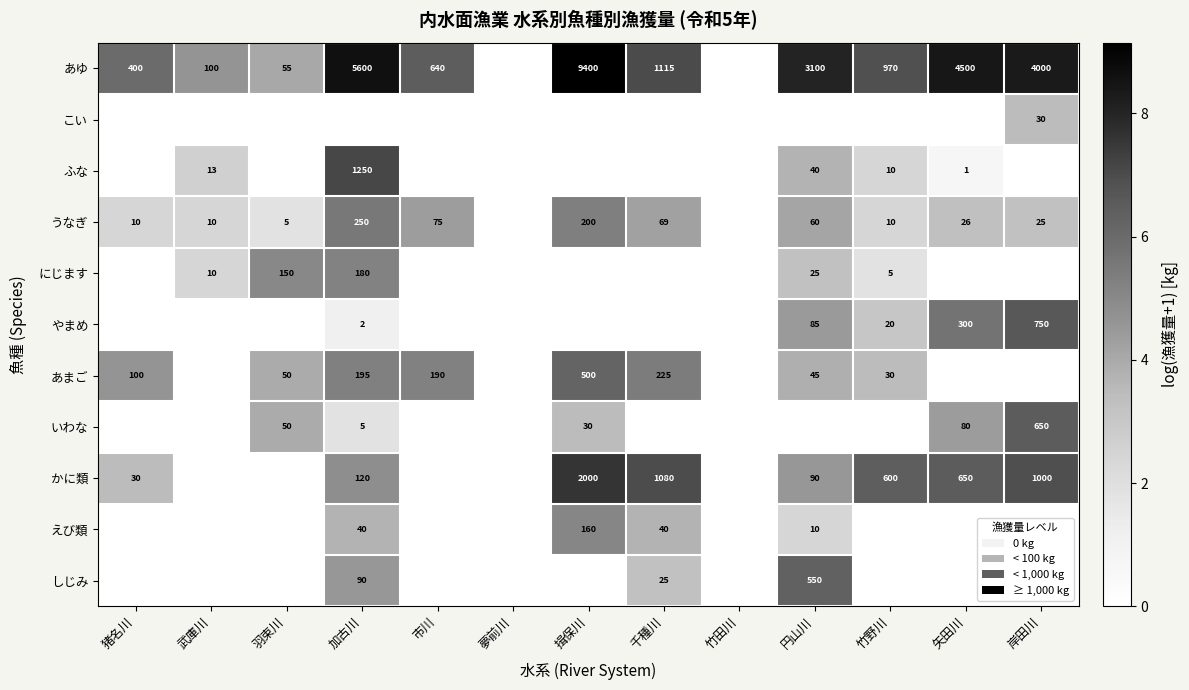

The あゆ series shows 2742 at 岸田川. True or false?

False